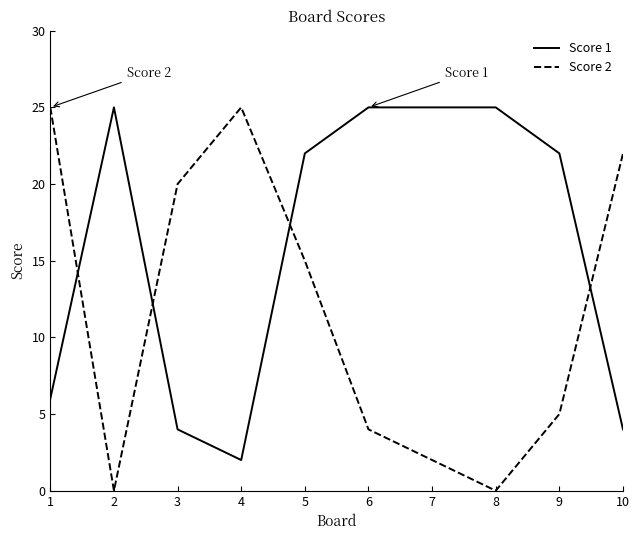

What is the approximate value of Score 1 at 1, to the nearest 10?

10